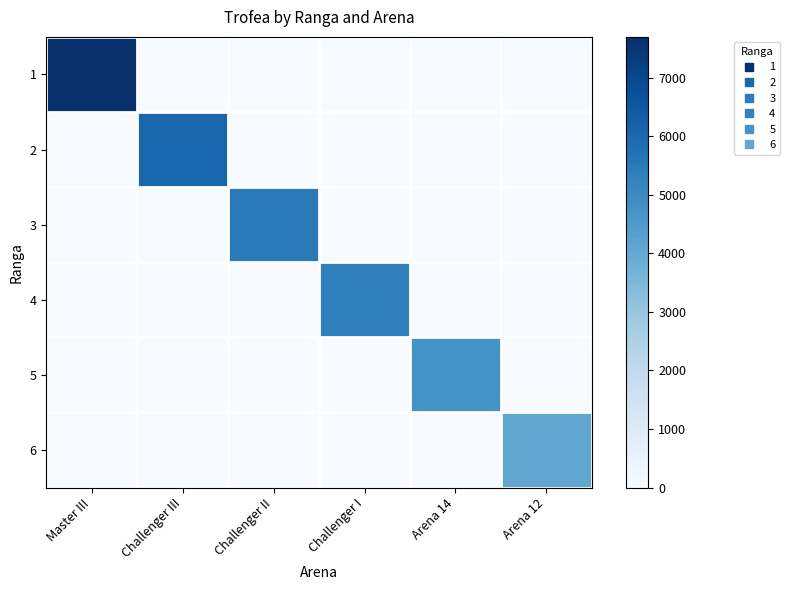

How many series are shown in this chart?

6